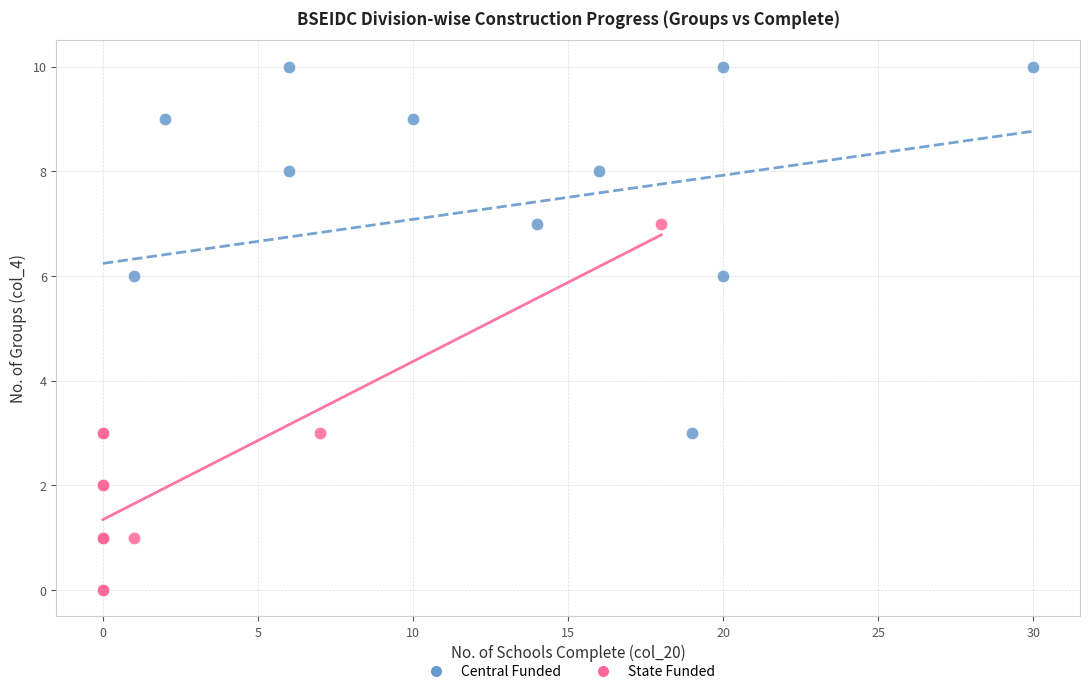

Which series has the widest spread of Y values?

Central Funded